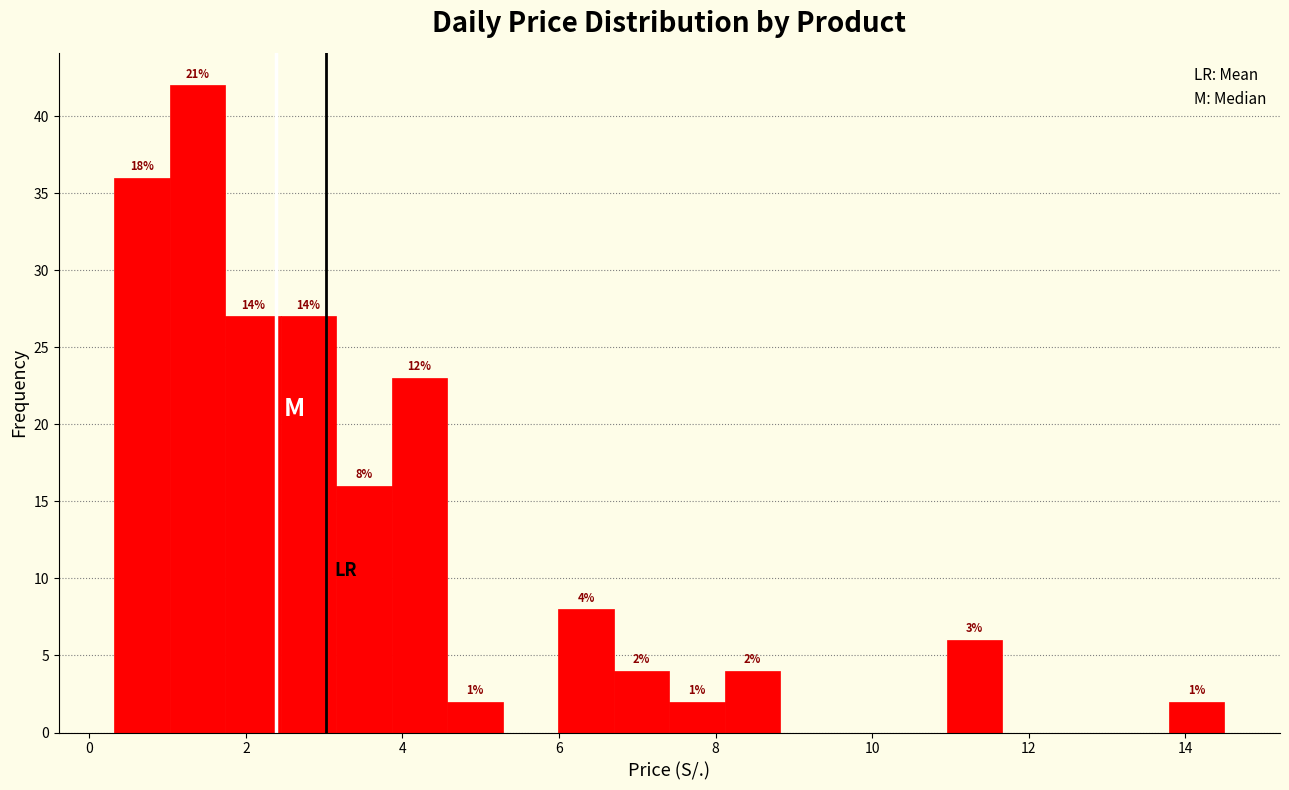

Around what value on the x-axis is the tallest bar? Give the approximate position of its centre, as read against the axis.

1.4